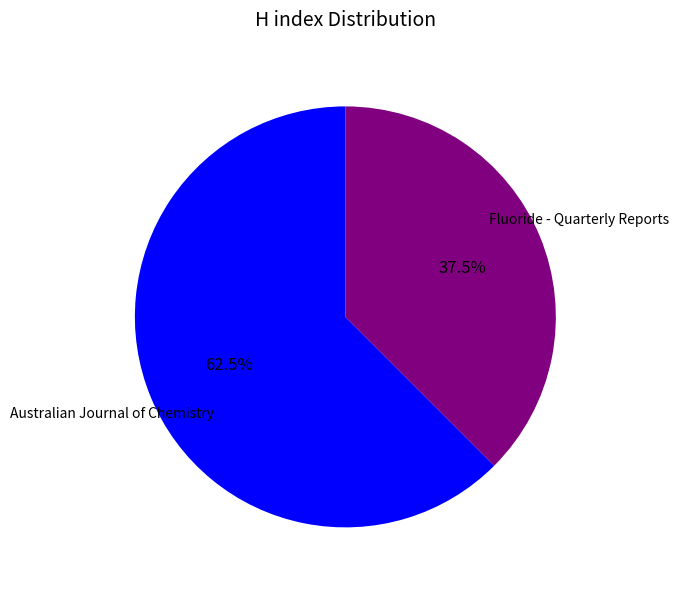

Is there any slice that represents more than half of the pie?

Yes